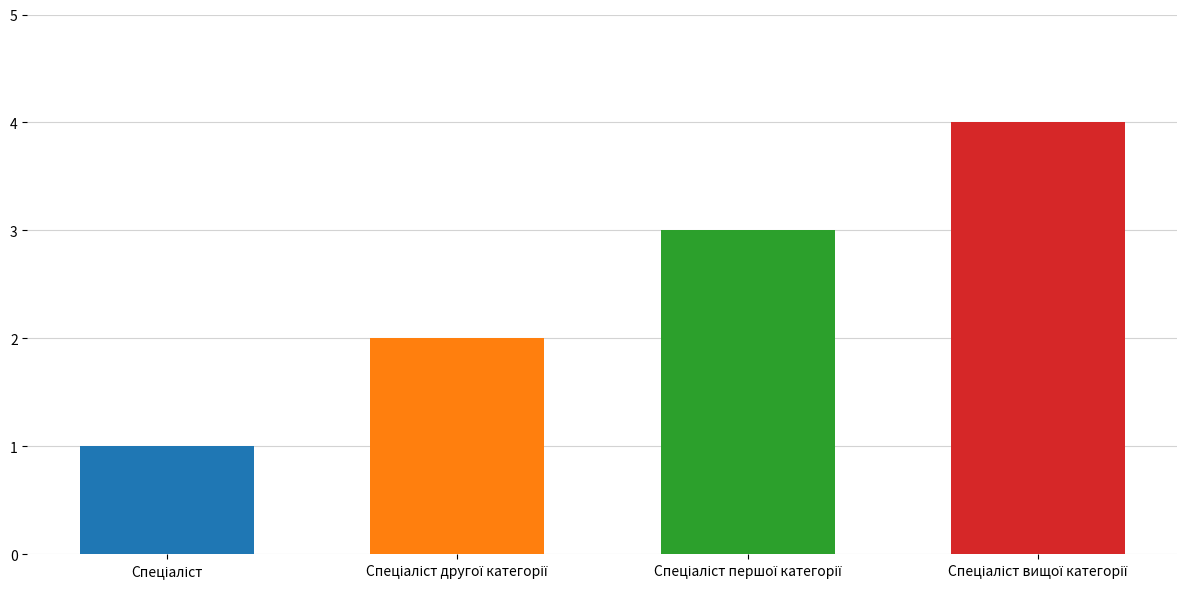

At which label is the value closest to 2?

Спеціаліст другої категорії